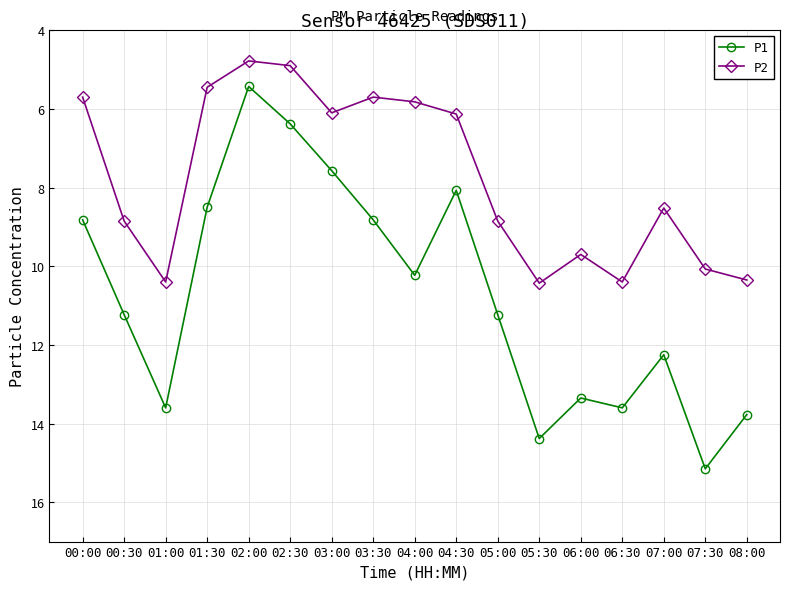

What is the sum of all P1 values?

182.4